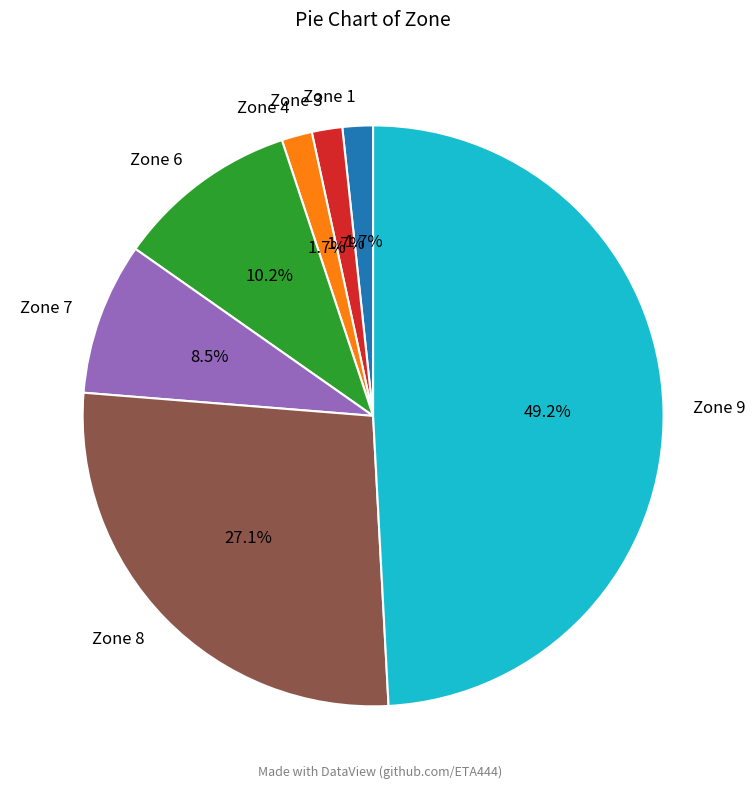

Which slice is the largest?

Zone 9